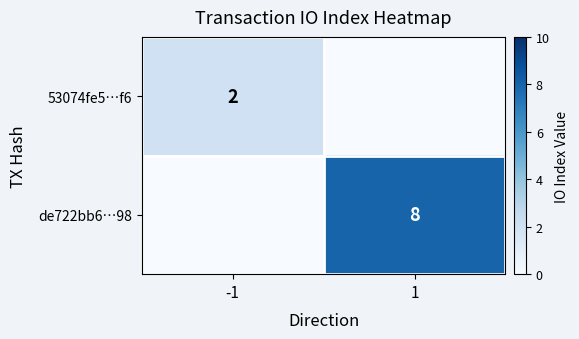

What is the difference between the de722bb6…98 values at 1 and -1?

8